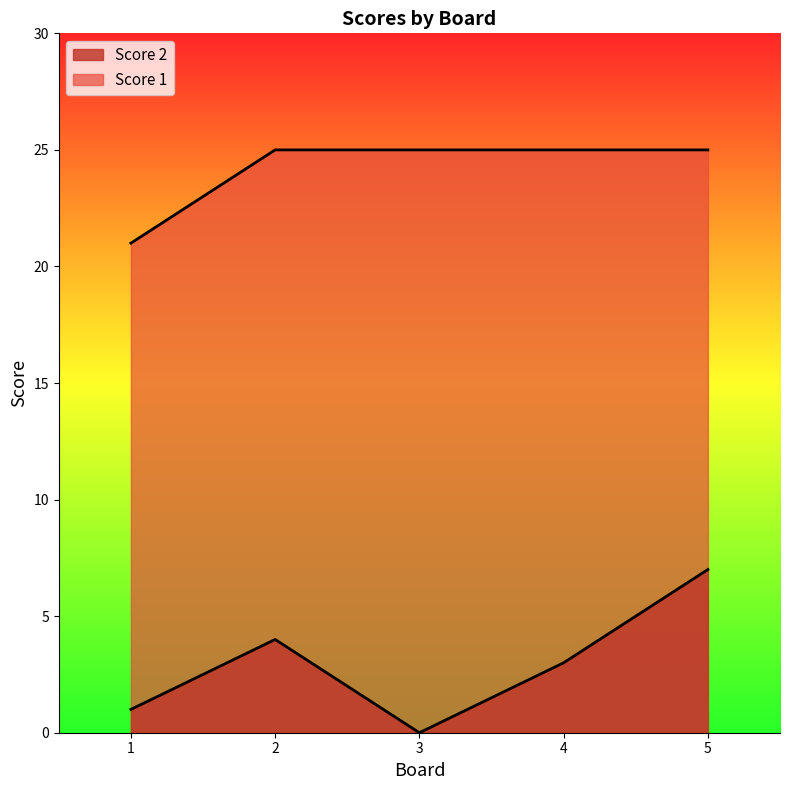

The Score 2 series shows 6 at 2. True or false?

False